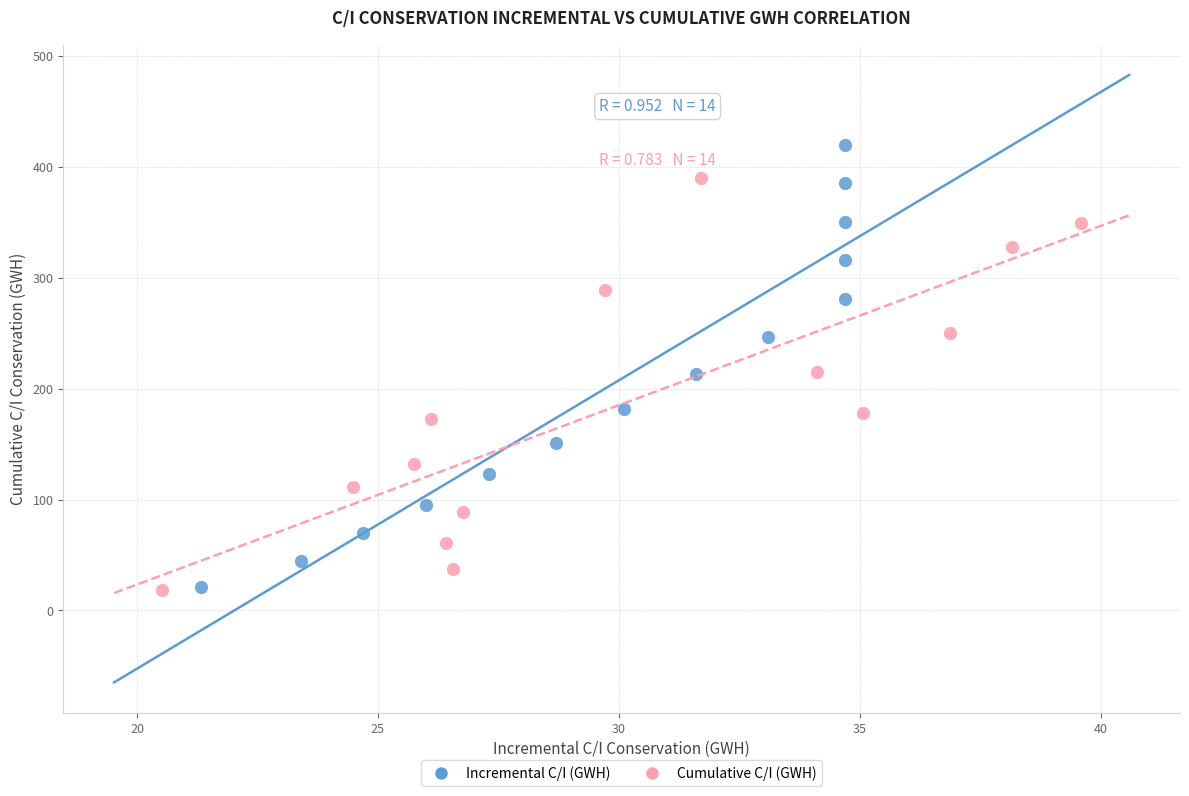

Which series reaches the maximum Y coordinate?

Incremental C/I (GWH)